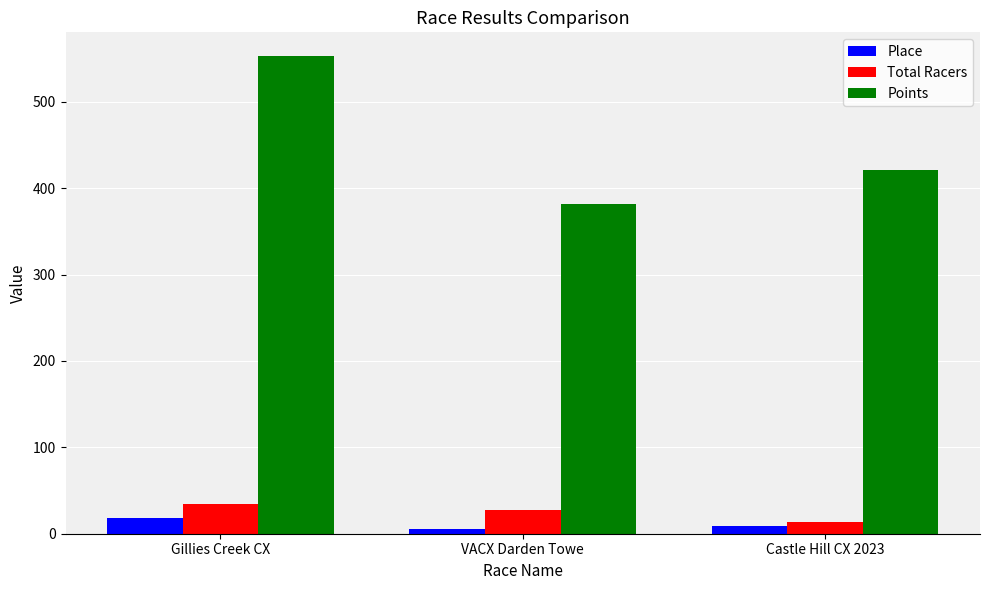

Rank the series by their maximum value, from lowest to highest.

Place, Total Racers, Points